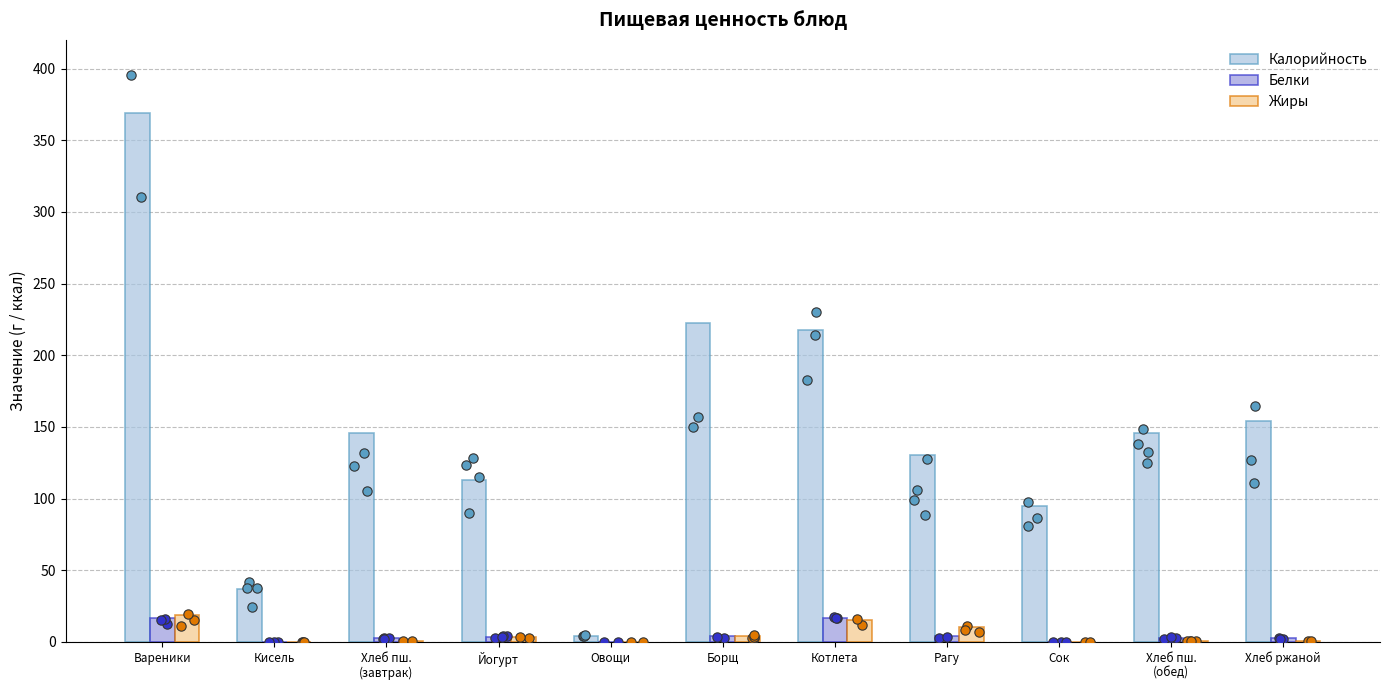

At how many categories does at least one series exceed 192?

3